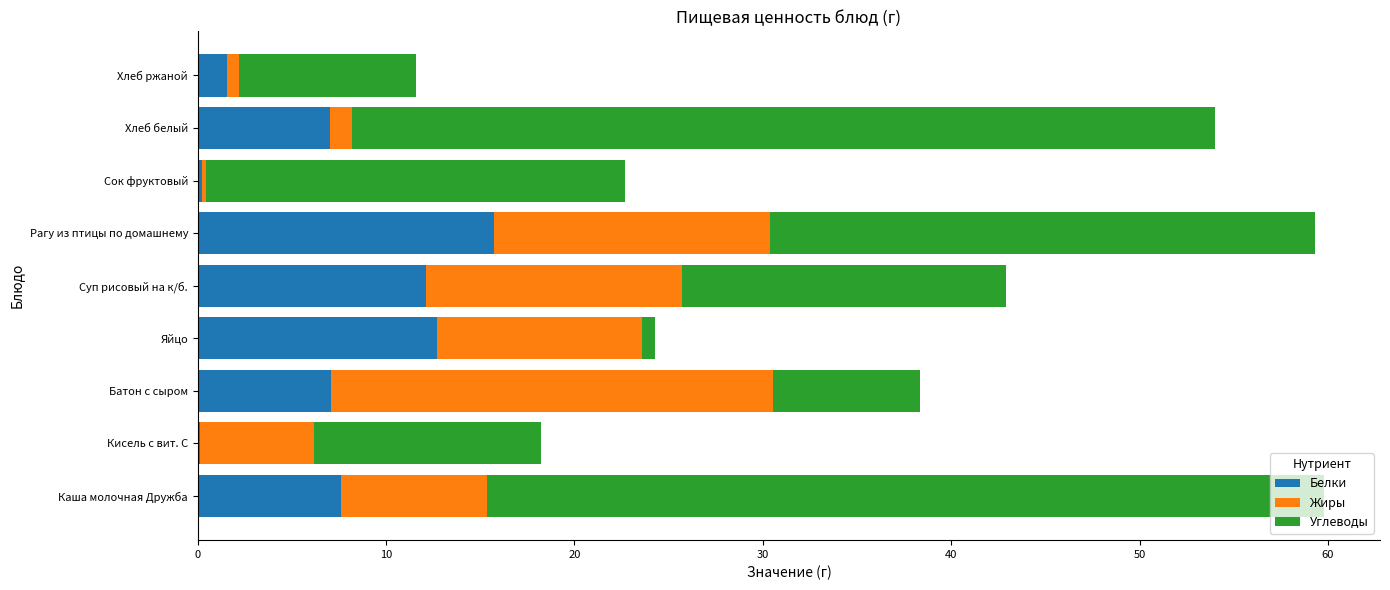

Is it true that Белки equals 7.0 at Батон с сыром?

True